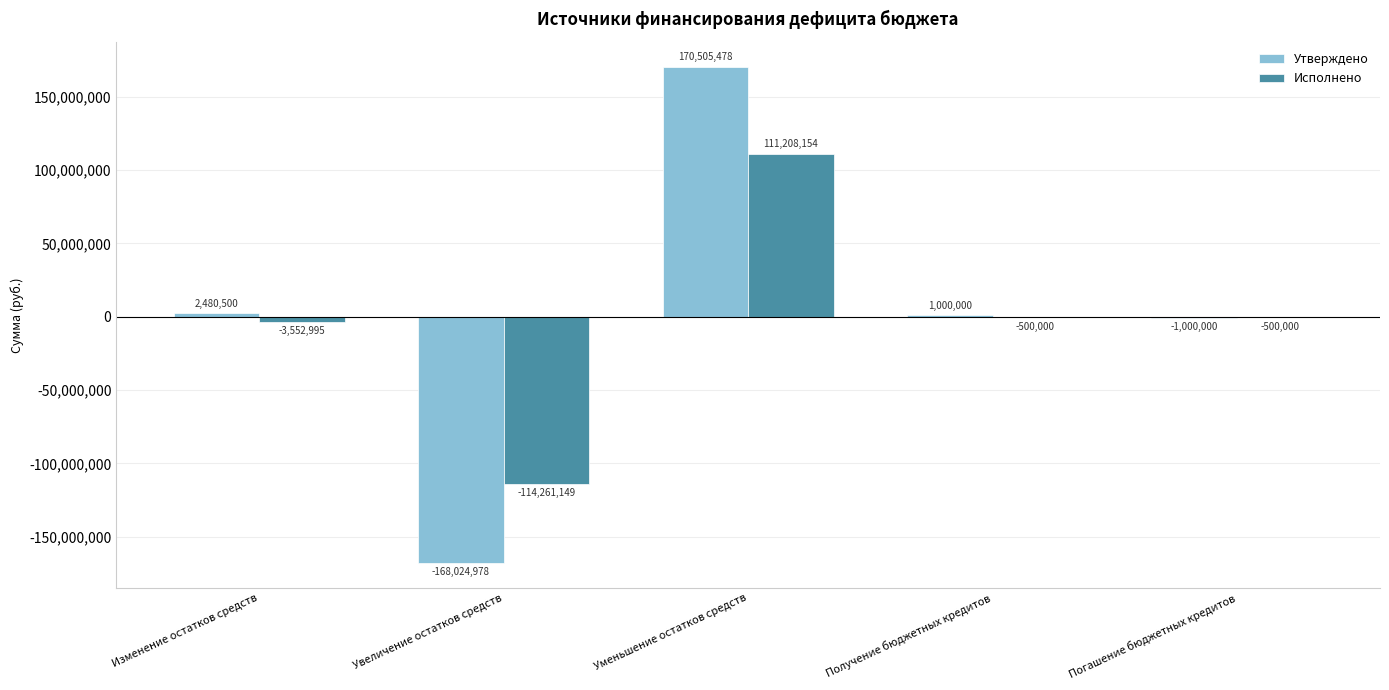

The value of Утверждено at Увеличение остатков средств is -239528041.8. True or false?

False